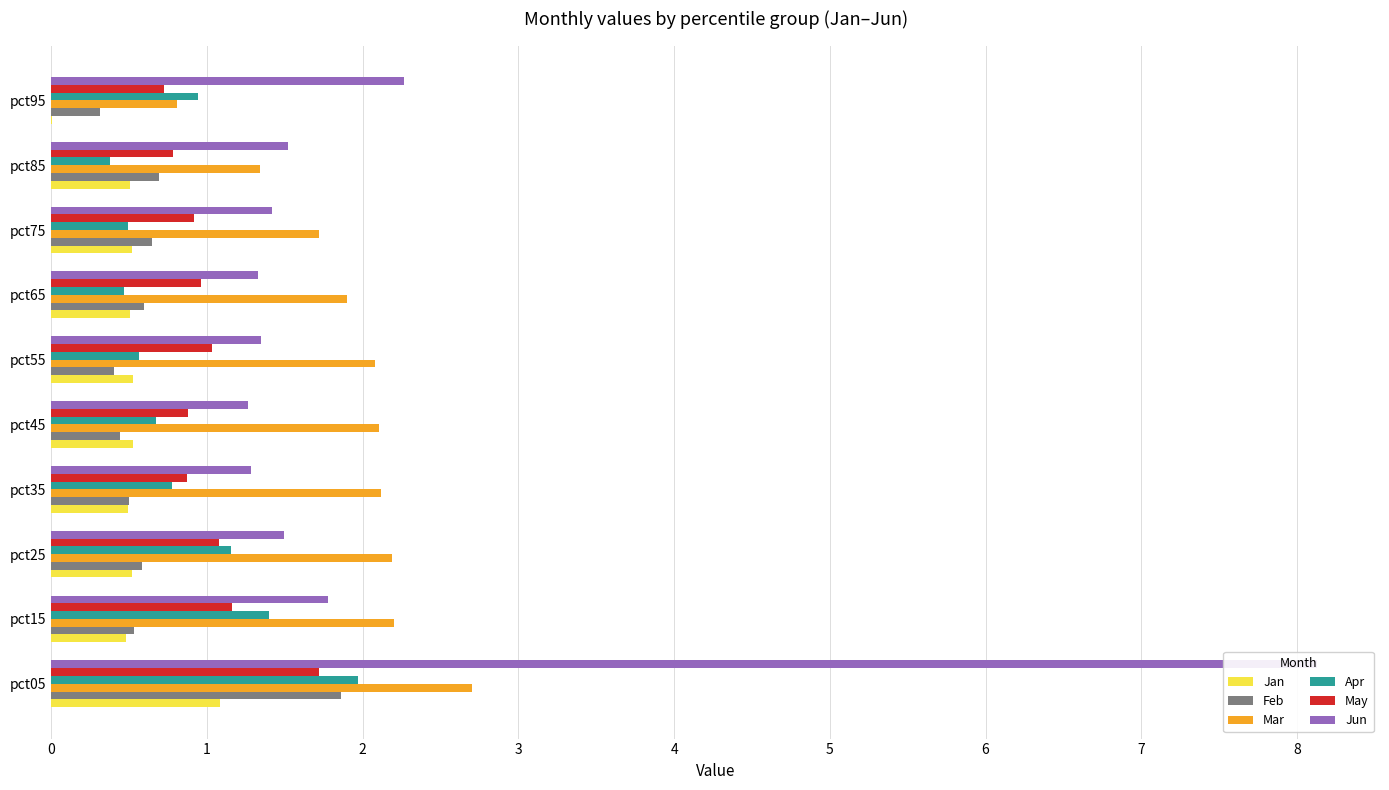

Is the value of Jan at pct55 greater than the value of May at pct75?

No